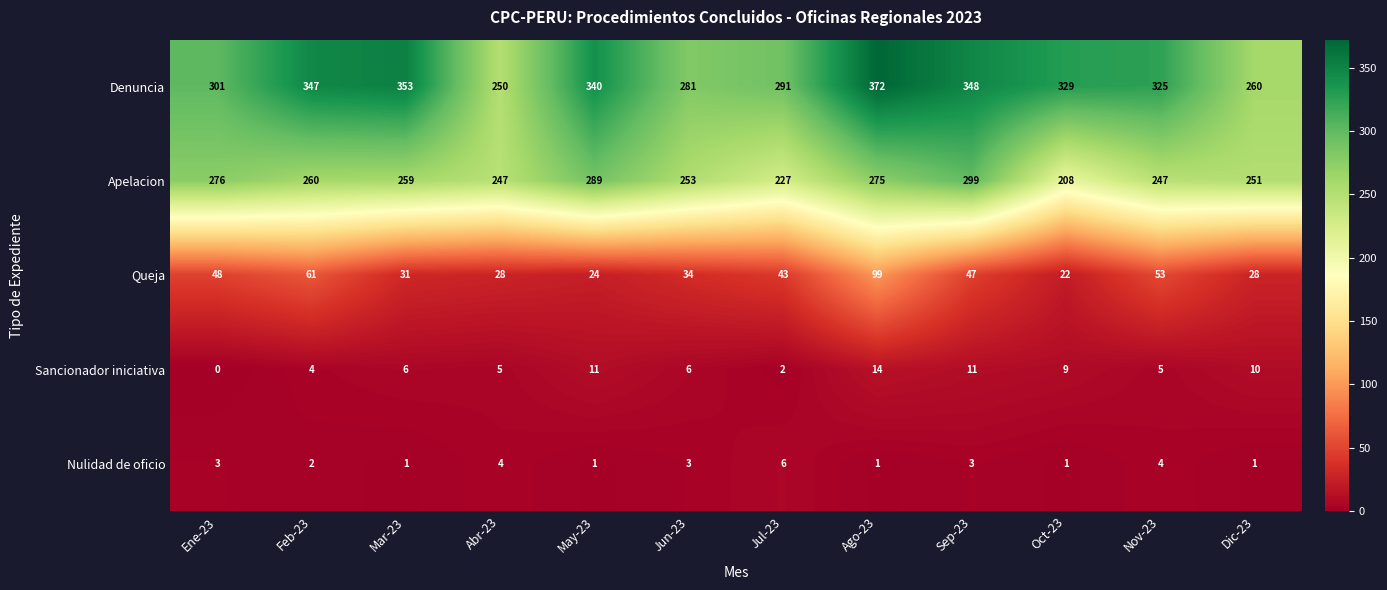

What is the sum of the Apelacion values at Oct-23 and Ene-23?

484